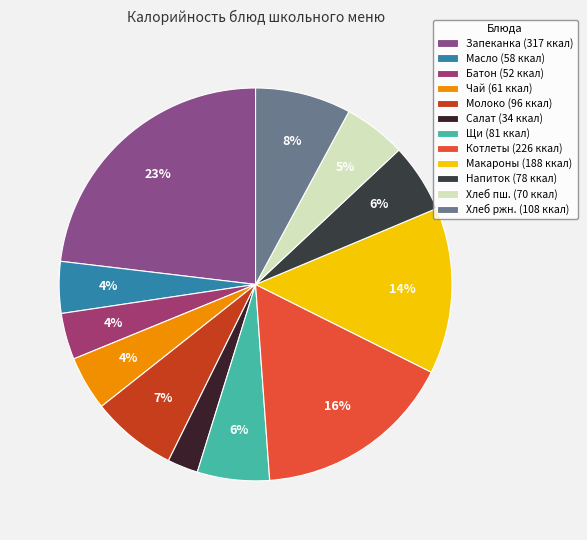

Is there any slice that represents more than half of the pie?

No